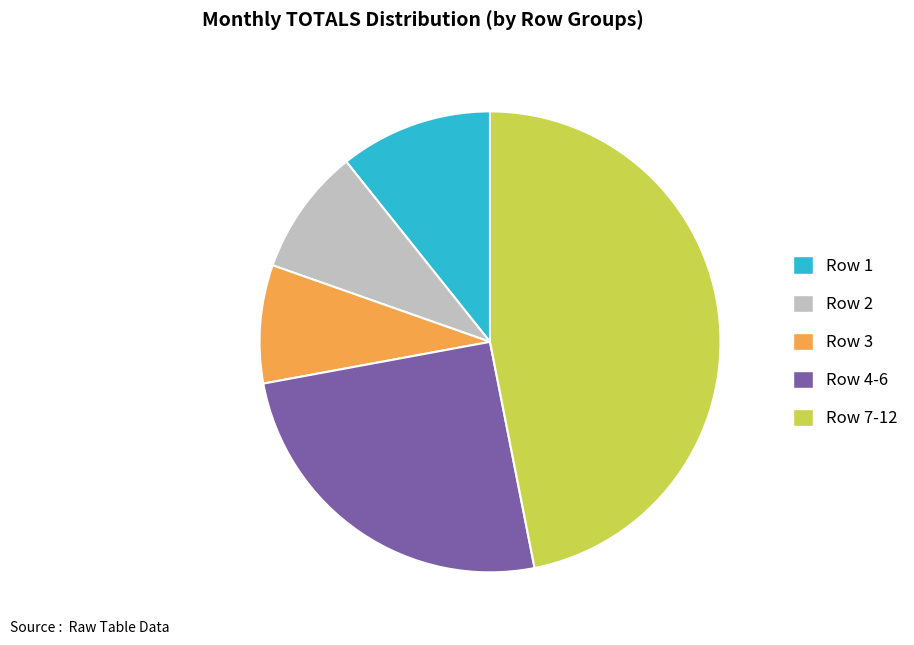

Rank the categories by value from highest to lowest.

Row 7-12, Row 4-6, Row 1, Row 2, Row 3